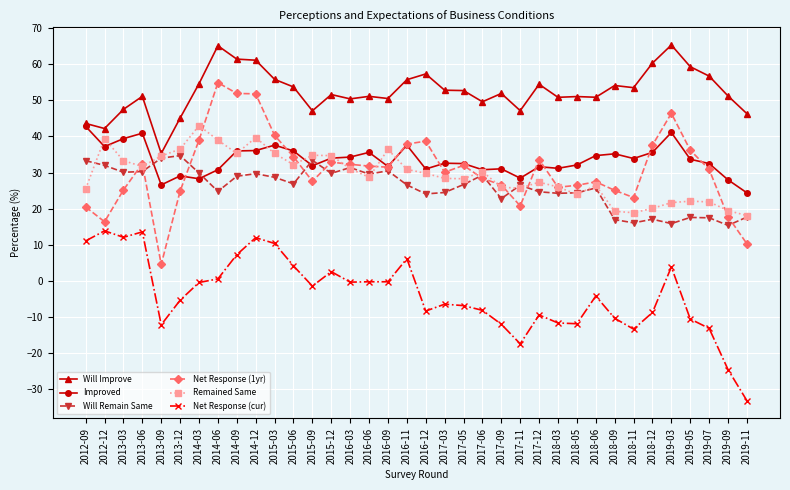

What is the average value of the Net Response (1yr) series?

30.8